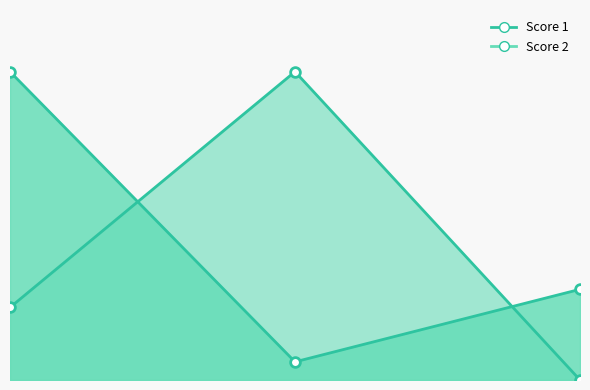

What is the difference between the maximum and minimum values in the Score 2 series?

17